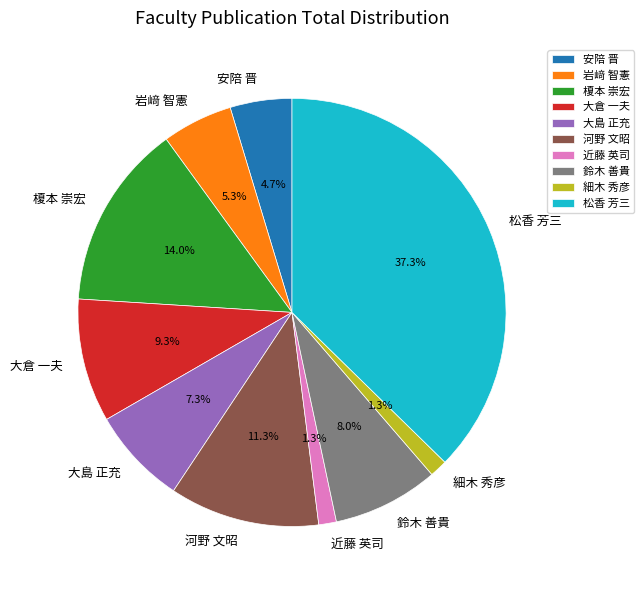

Is 河野 文昭 the majority of the pie?

No